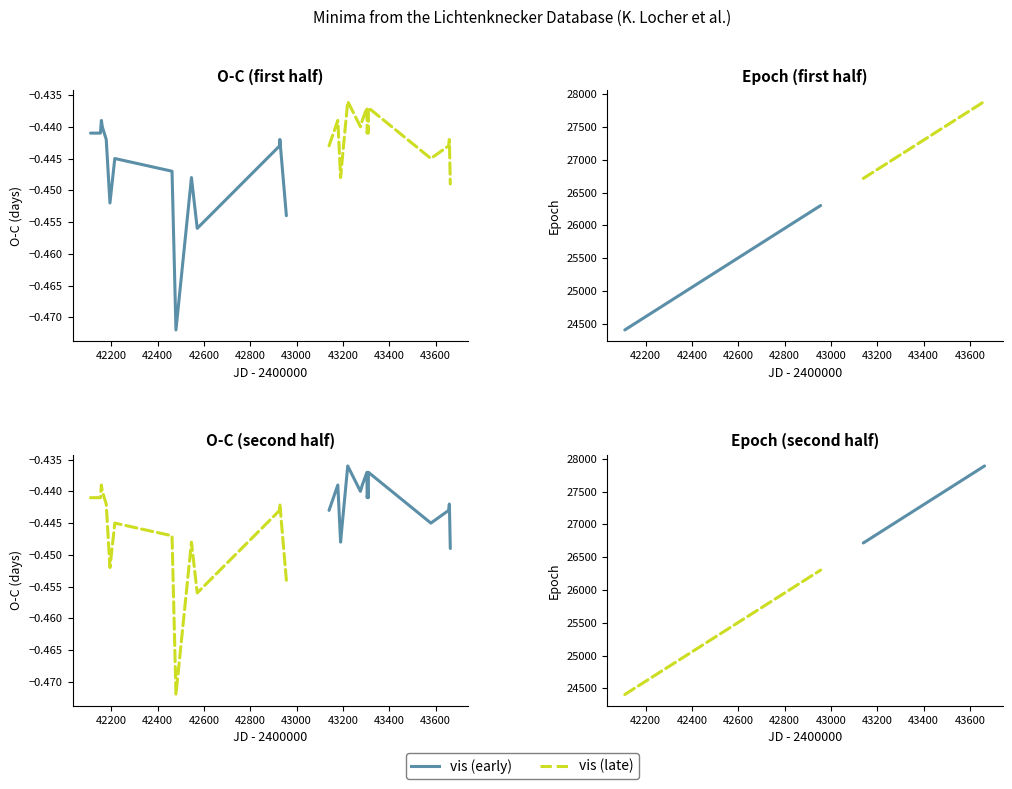

Reading left to right, list all the values displayed in this chart.

O-C (vis): -0.4	-0.4	-0.4	-0.4	-0.4	-0.4	-0.5	-0.4	-0.4	-0.5	-0.4	-0.5	-0.4	-0.4	-0.5	-0.4	-0.4	-0.4	-0.4	-0.4	-0.4	-0.4	-0.4	-0.4	-0.4	-0.4	-0.4	-0.4	-0.4	-0.4	-0.4
Epoch: 24407.0	24494.0	24503.0	24512.0	24521.0	24559.0	24595.0	24642.0	25196.0	25234.0	25384.0	25440.0	26238.0	26240.0	26303.0	26716.0	26801.0	26828.0	26839.0	26897.0	27020.0	27038.0	27083.0	27085.0	27092.0	27097.0	27097.0	27702.0	27874.0	27881.0	27890.0